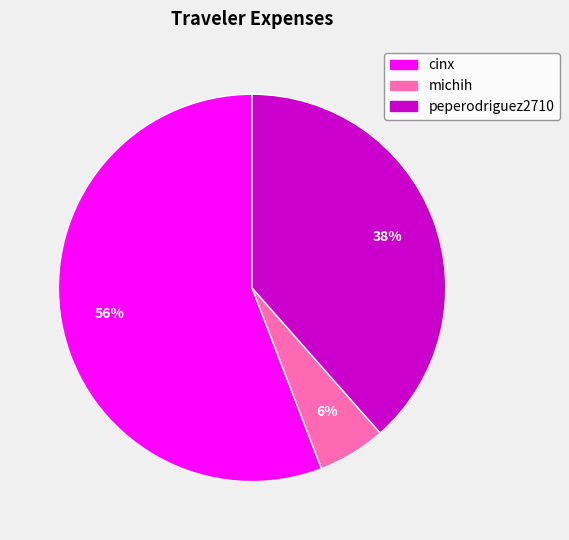

Which slice is the smallest?

michih